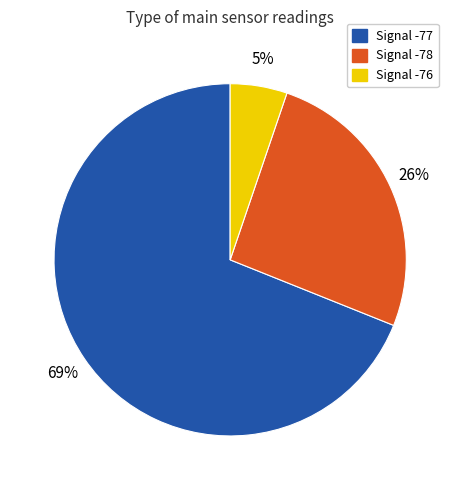

Is there a majority slice in this chart?

Yes